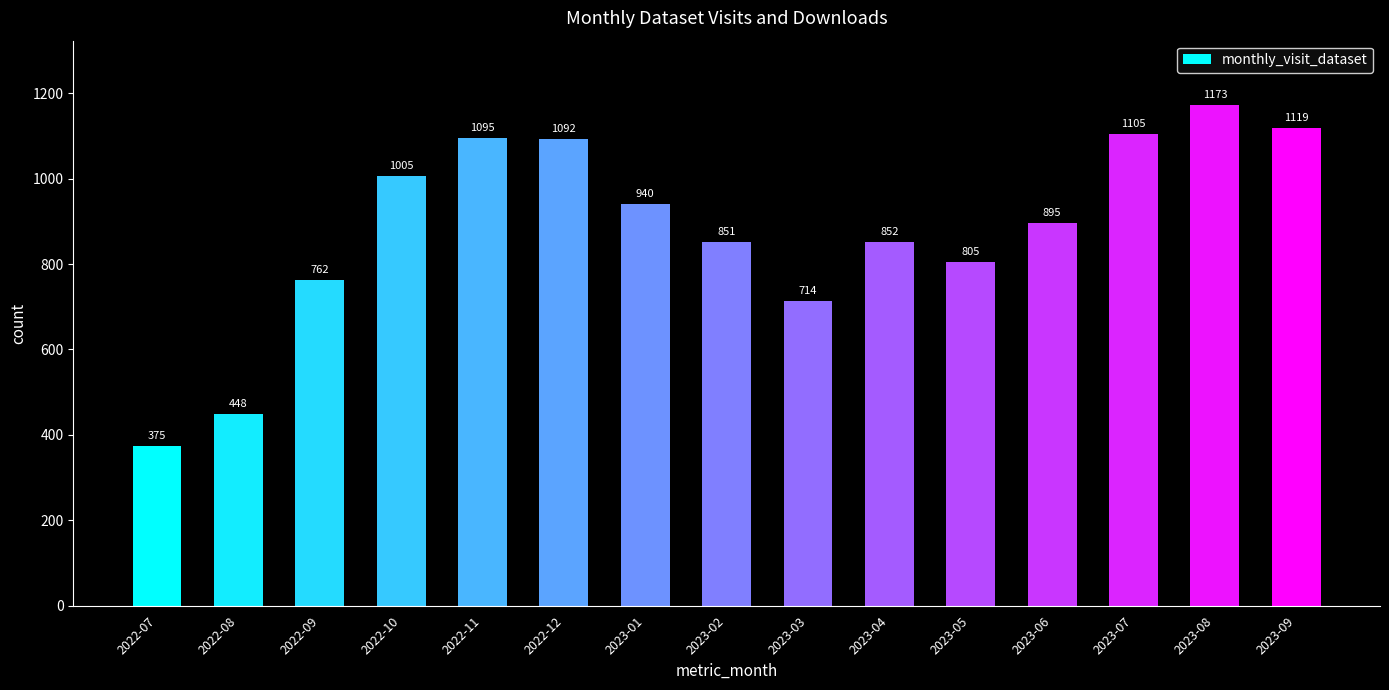

What is the maximum value shown in the chart?

1173